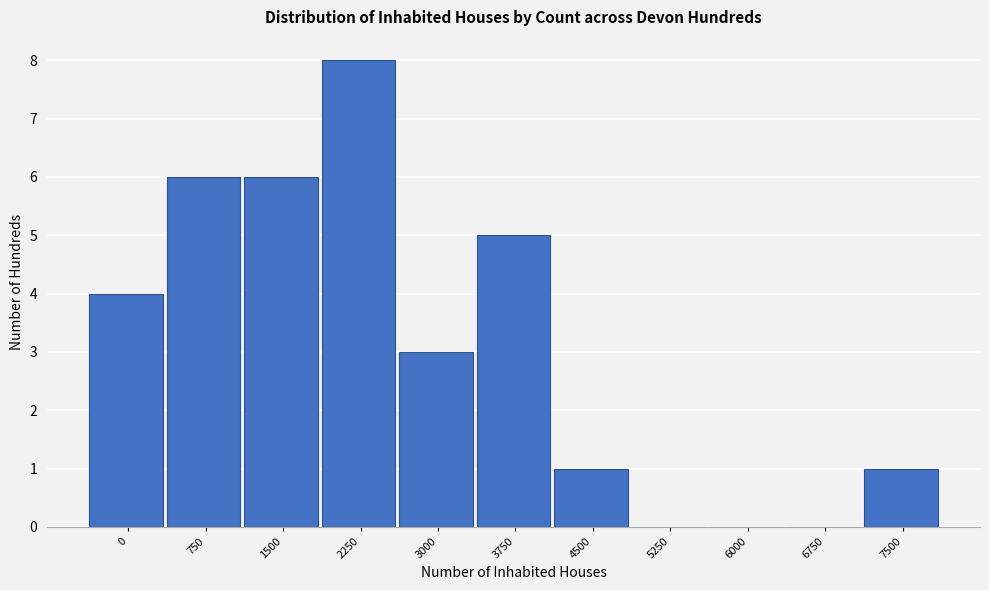

Reading left to right, what are all the values shown in this chart?

0=4	750=6	1500=6	2250=8	3000=3	3750=5	4500=1	5250=0	6000=0	6750=0	7500=1